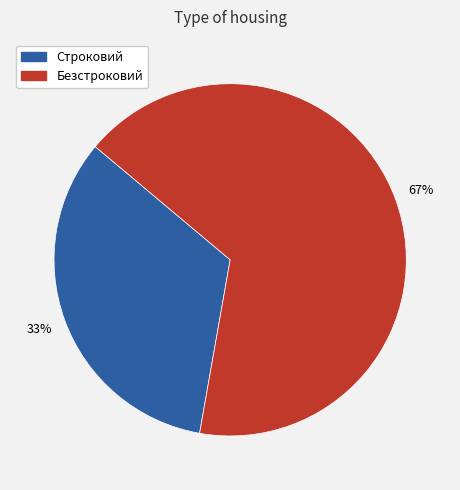

Which slice is the largest?

Безстроковий